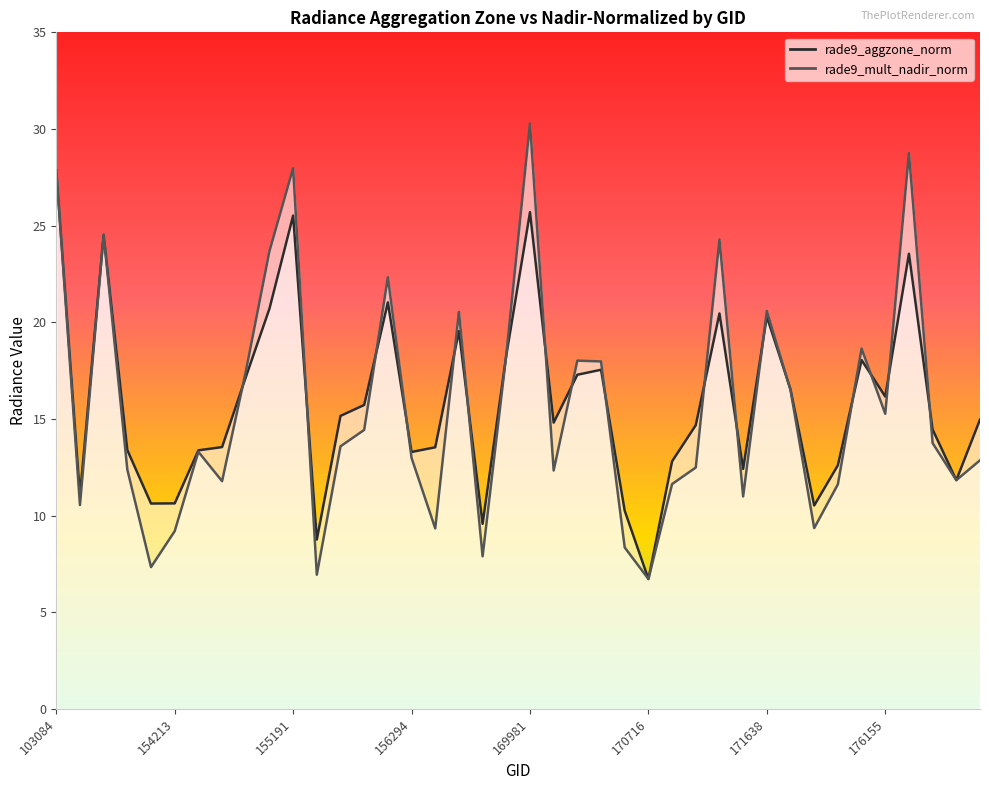

What value does the rade9_mult_nadir_norm (line) series have at 26?

11.6